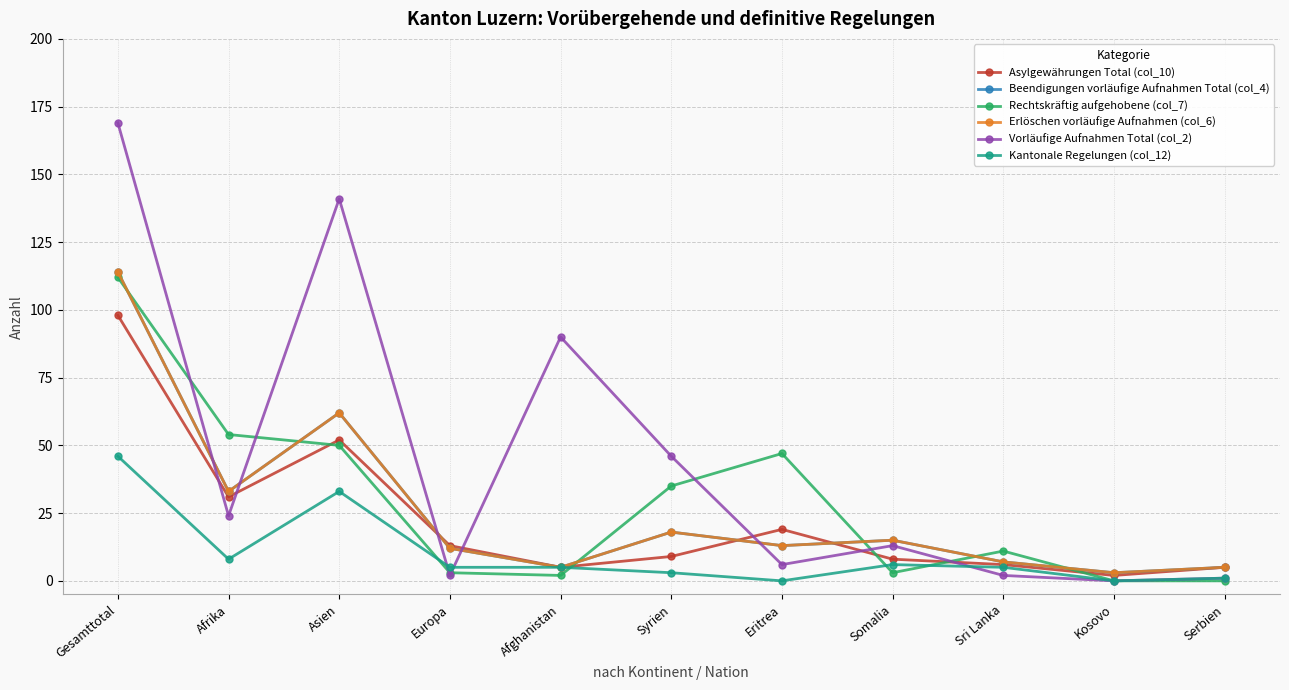

Is this an area chart (filled region under the line)?

No